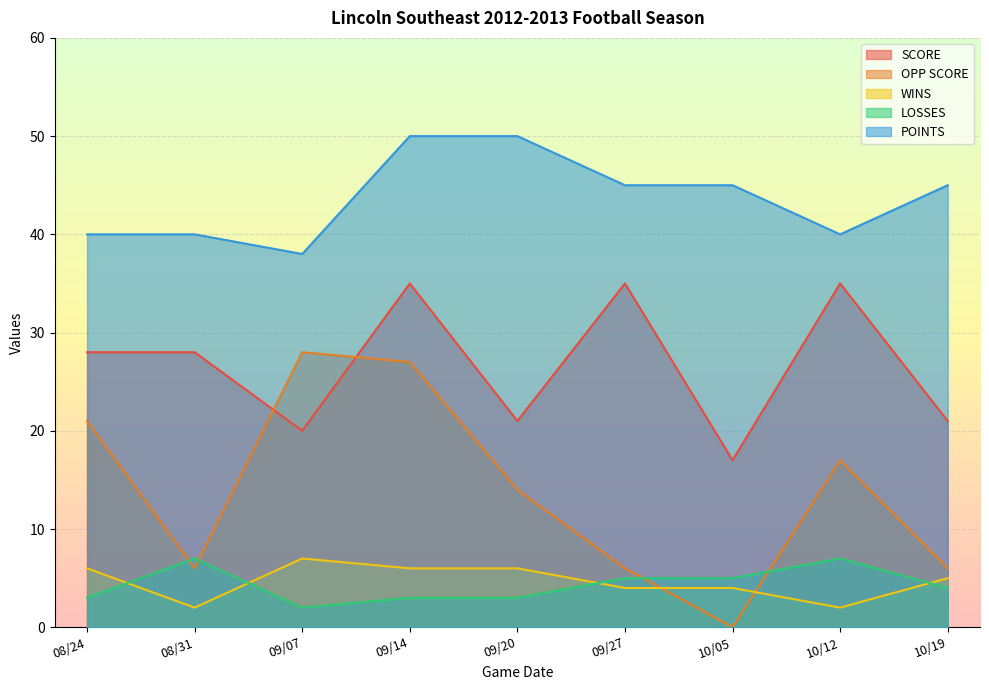

How many data points in LOSSES are above 4?

4